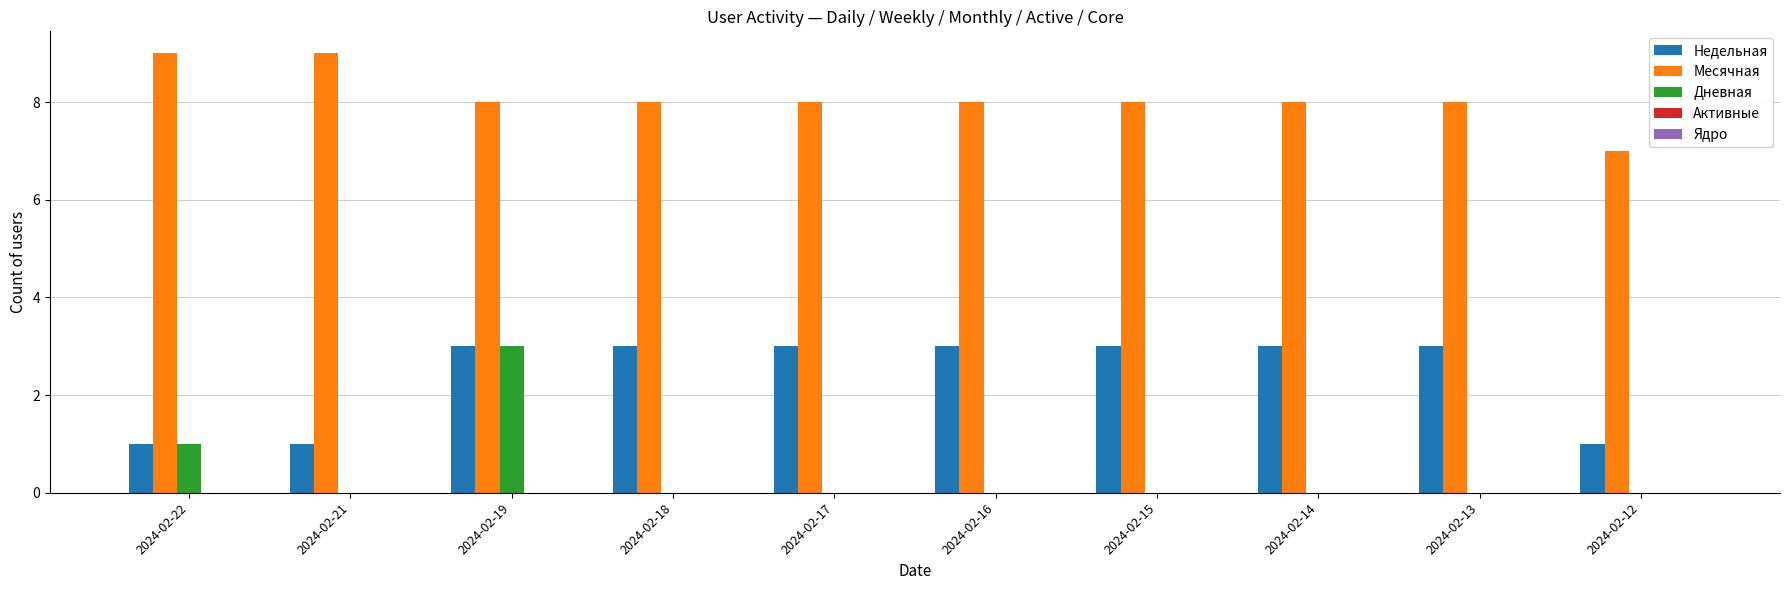

At which category is the sum across all series the highest?

2024-02-19